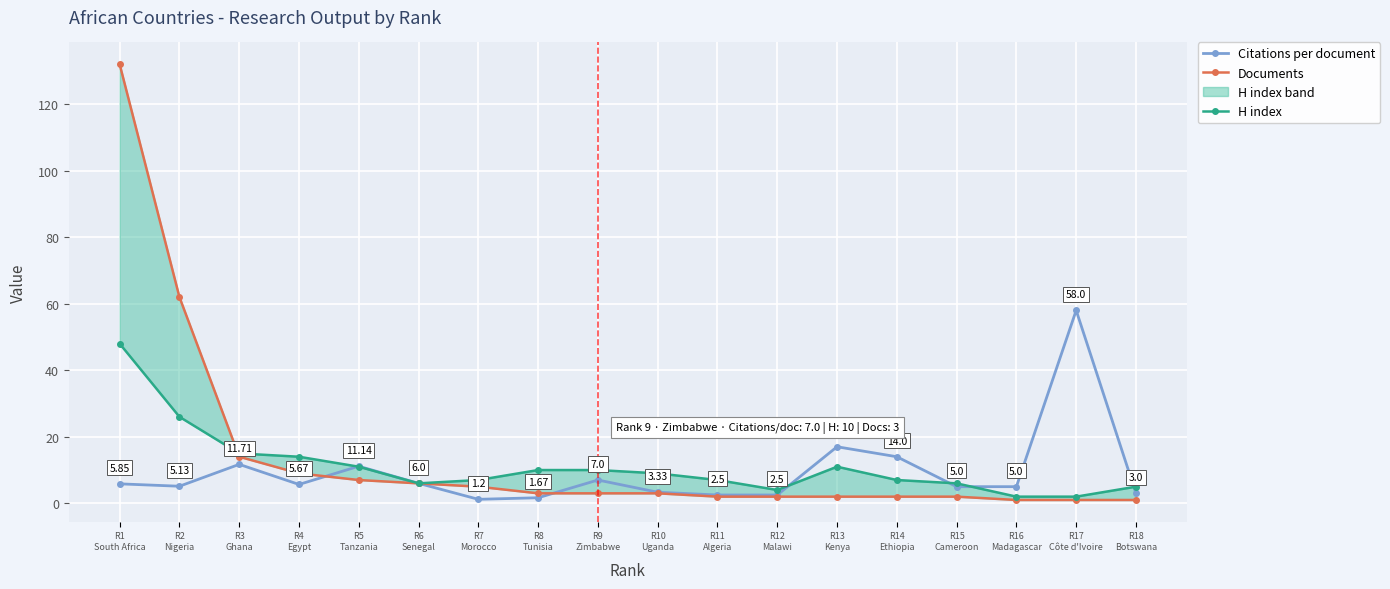

How many distinct data groups are displayed?

3